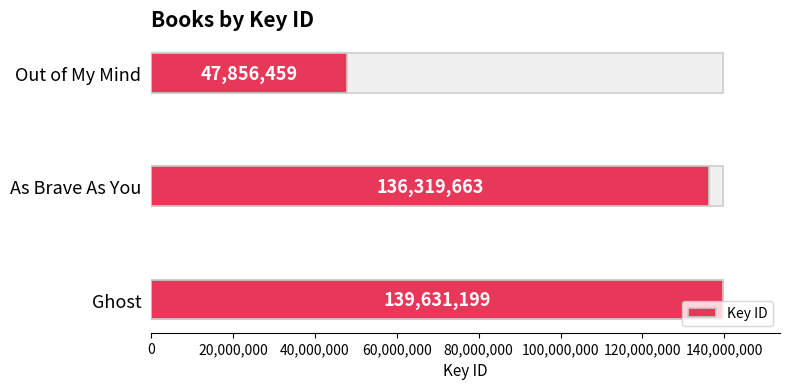

What is the average value?

107935774